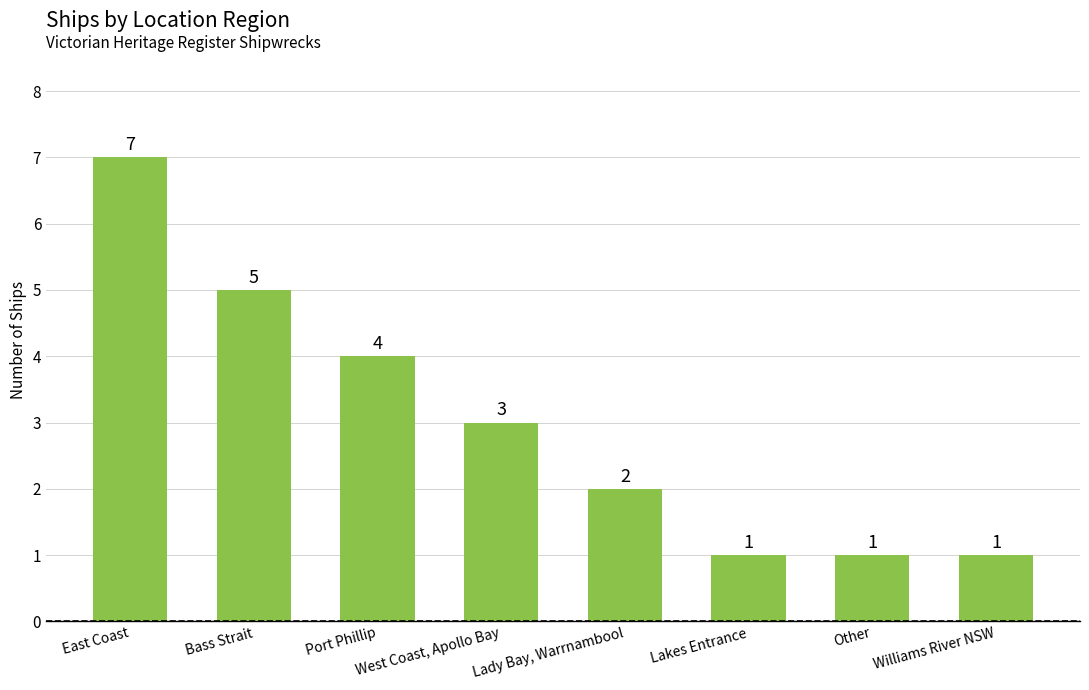

Approximately how many times larger is the value at West Coast, Apollo Bay compared to Bass Strait?

0.6